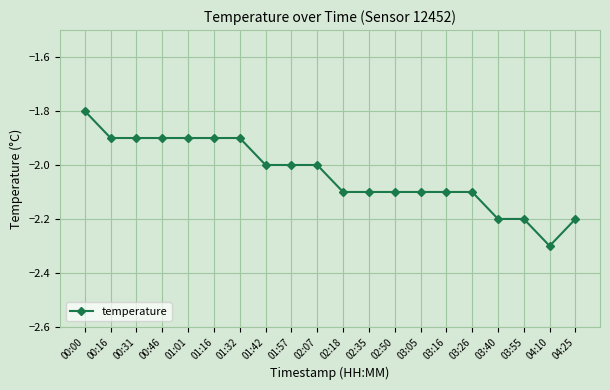

Reading left to right, transcribe all the data shown in this chart.

-1.8	-1.9	-1.9	-1.9	-1.9	-1.9	-1.9	-2.0	-2.0	-2.0	-2.1	-2.1	-2.1	-2.1	-2.1	-2.1	-2.2	-2.2	-2.3	-2.2